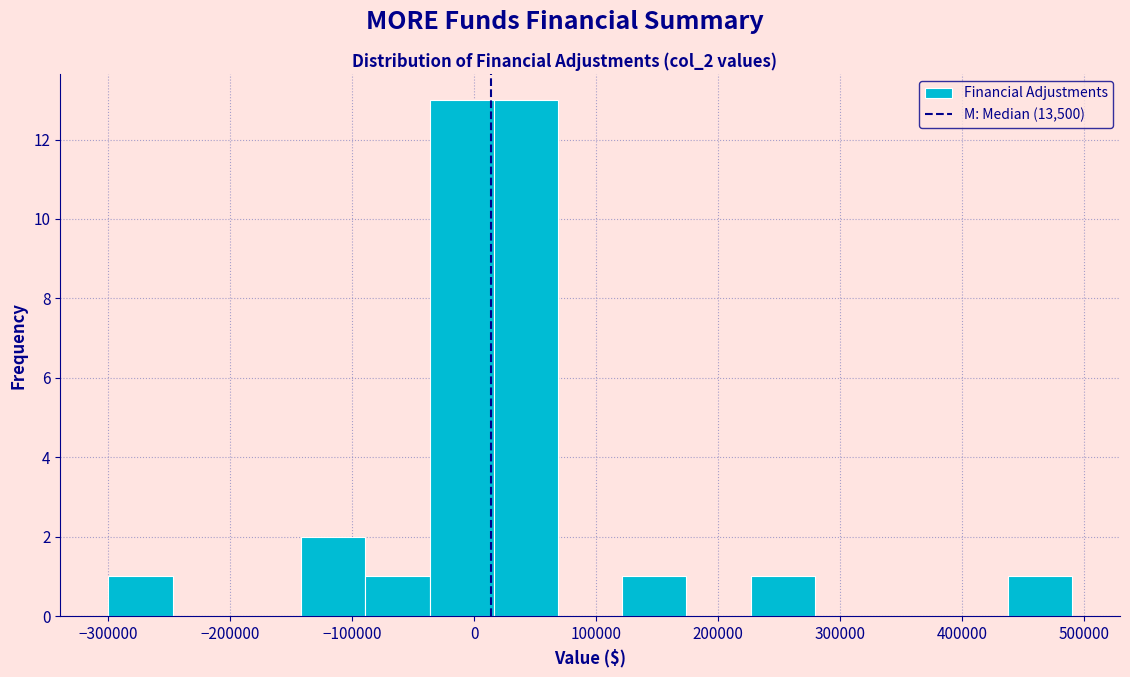

Reading left to right, transcribe this chart: for each bar, give the range it covers on the x-axis and its height. Neither the bar edges nor the heights are printed on the chart, so give them approximately, as read against the axes.

-300000 to -250000: 1
-250000 to -190000: 0
-190000 to -140000: 0
-140000 to -90000: 2
-90000 to -40000: 1
-40000 to 20000: 13
20000 to 70000: 13
70000 to 120000: 0
120000 to 170000: 1
170000 to 230000: 0
230000 to 280000: 1
280000 to 330000: 0
330000 to 380000: 0
380000 to 440000: 0
440000 to 490000: 1